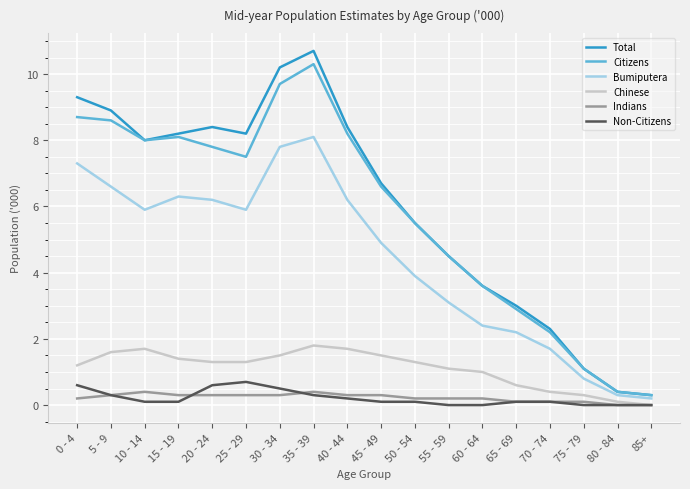

What is the lowest value of the Bumiputera series?

0.2